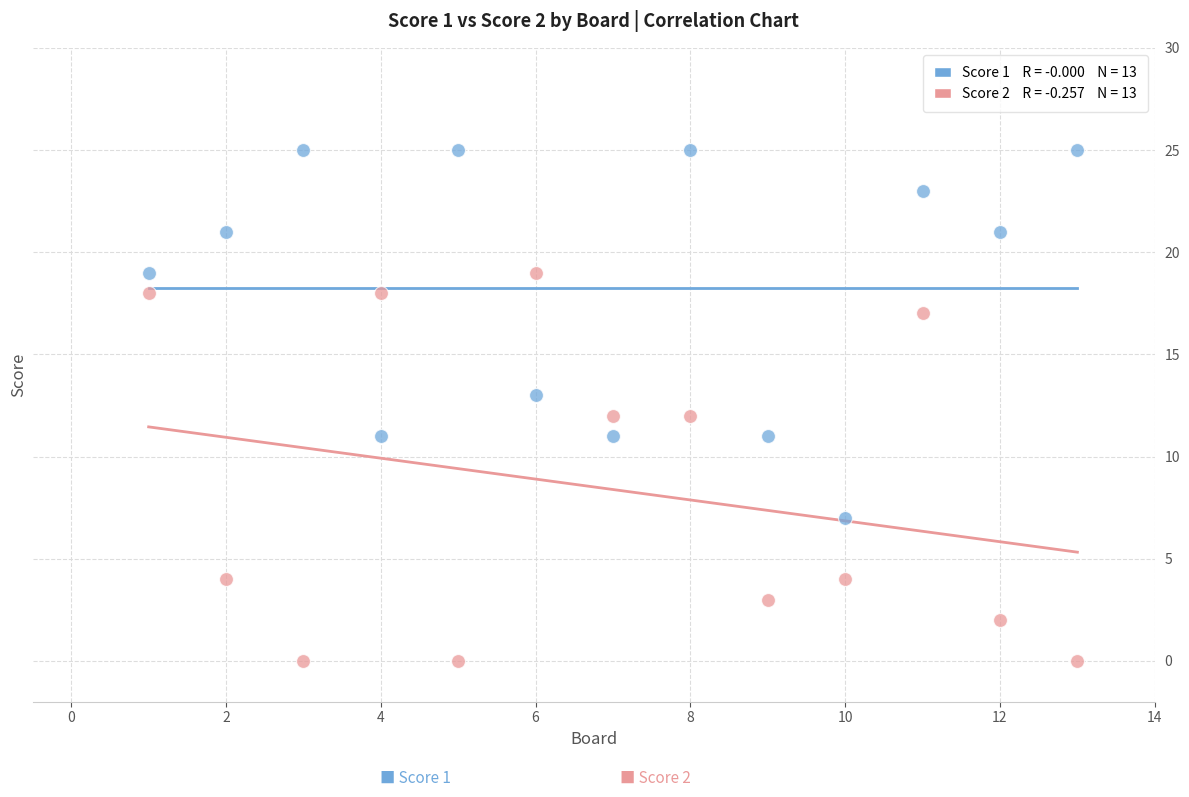

Across all data points, what is the range of Y values (max minus min)?

25